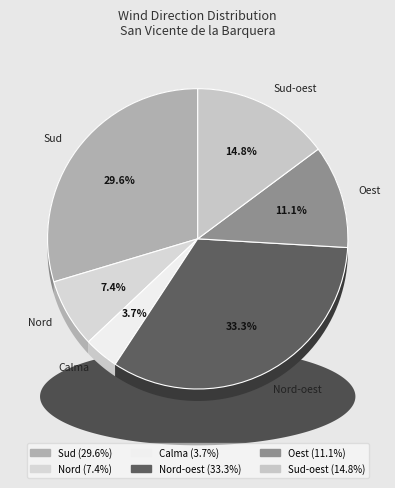

How many segments does this pie chart have?

6